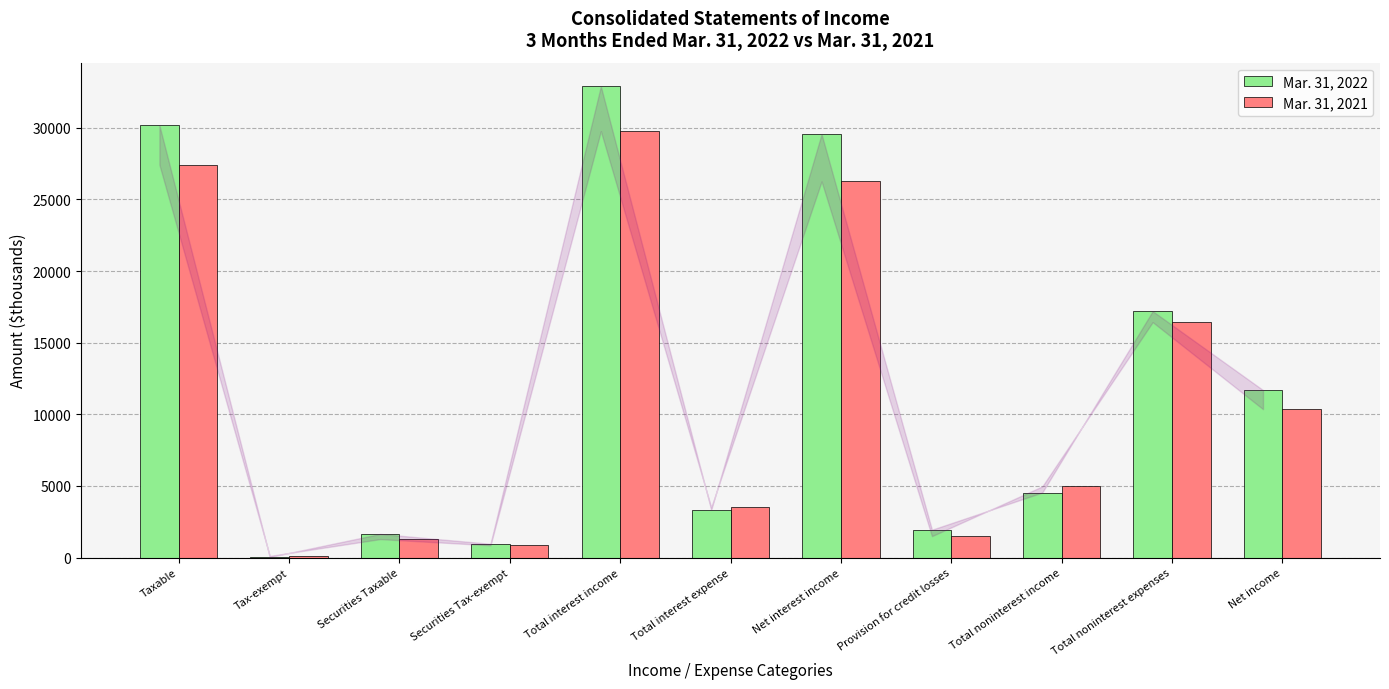

Which category has the highest value across all series?

Total interest income